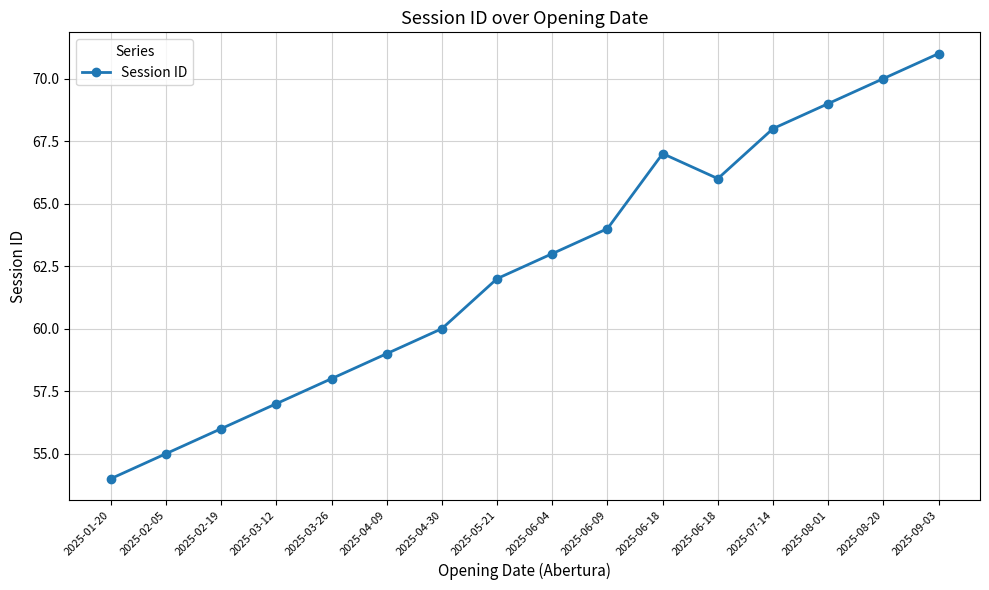

Rank the categories by value from lowest to highest.

2025-01-20, 2025-02-05, 2025-02-19, 2025-03-12, 2025-03-26, 2025-04-09, 2025-04-30, 2025-05-21, 2025-06-04, 2025-06-09, 2025-06-18, 2025-06-18, 2025-07-14, 2025-08-01, 2025-08-20, 2025-09-03